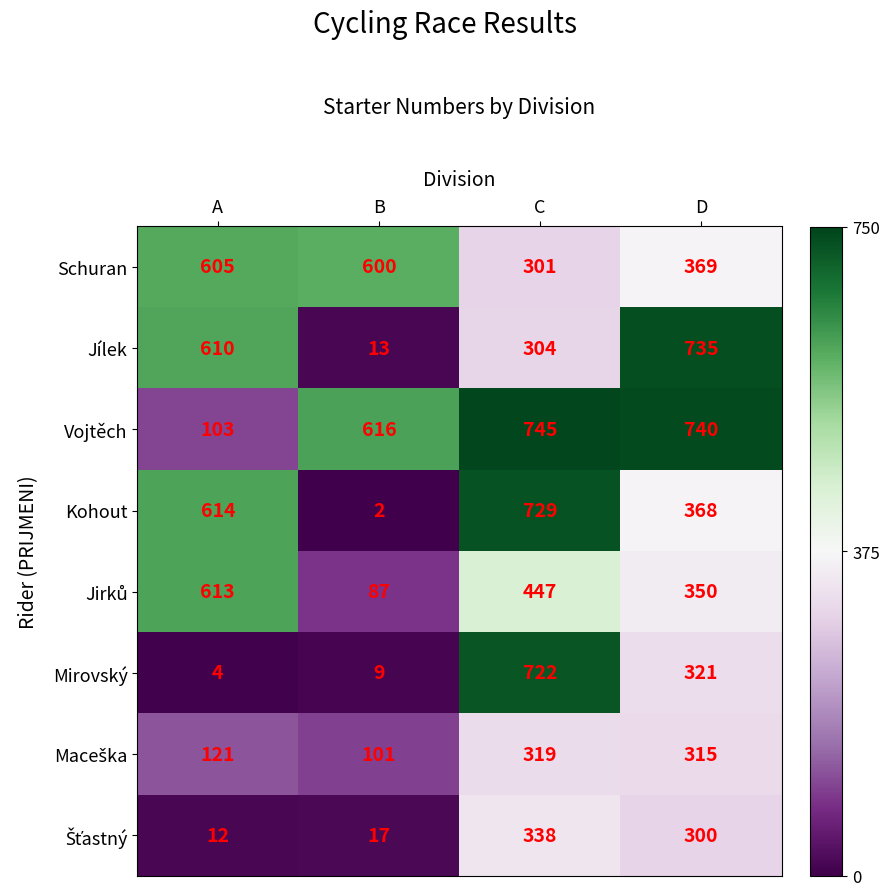

List the labels in order of Jílek value, largest first.

D, A, C, B